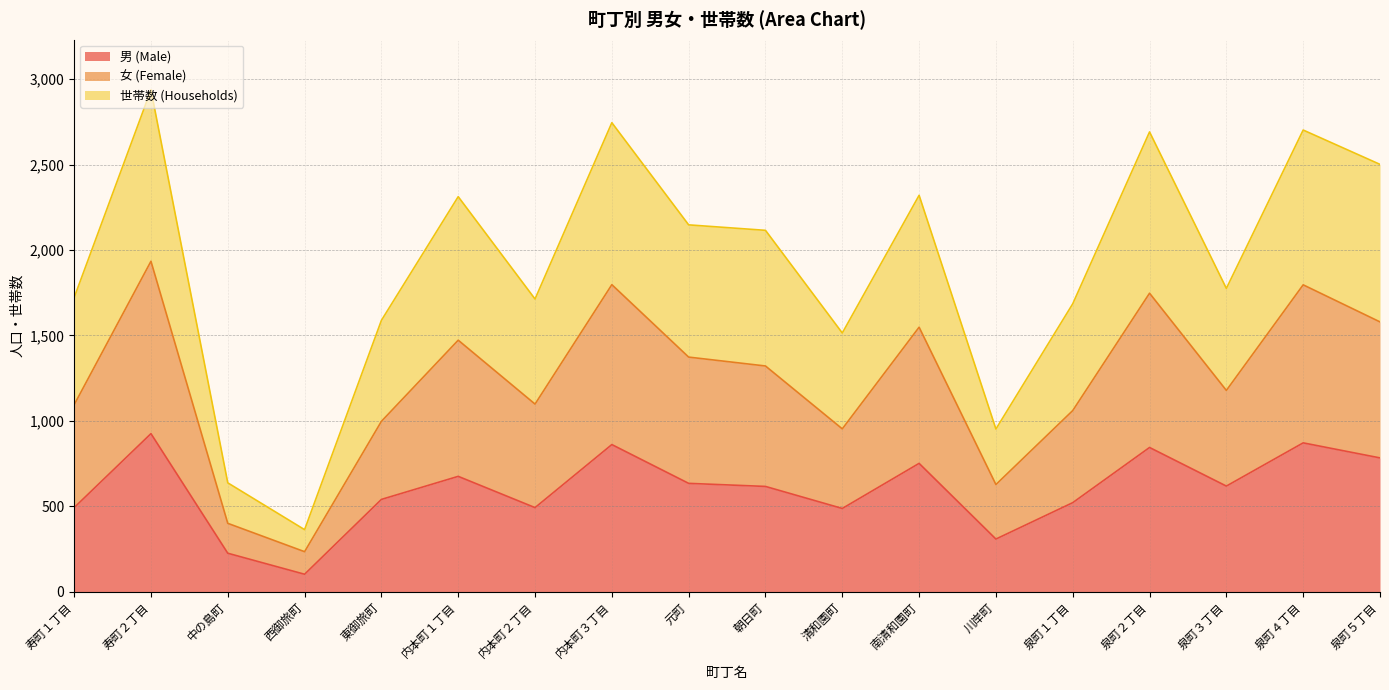

Which series has the largest total across all categories?

世帯数 (Households)